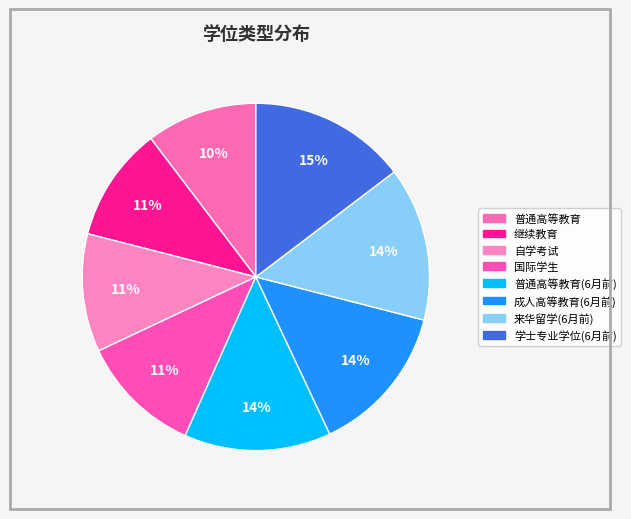

Is it true that 国际学生 is 11% of the pie?

True